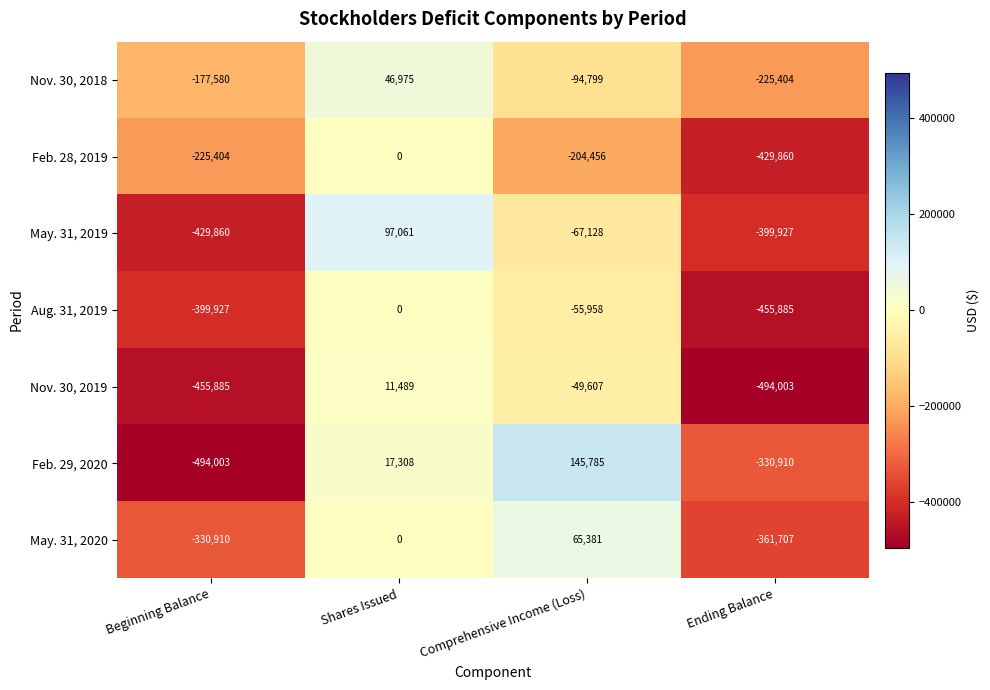

The Feb. 28, 2019 series shows -313286 at Comprehensive Income (Loss). True or false?

False